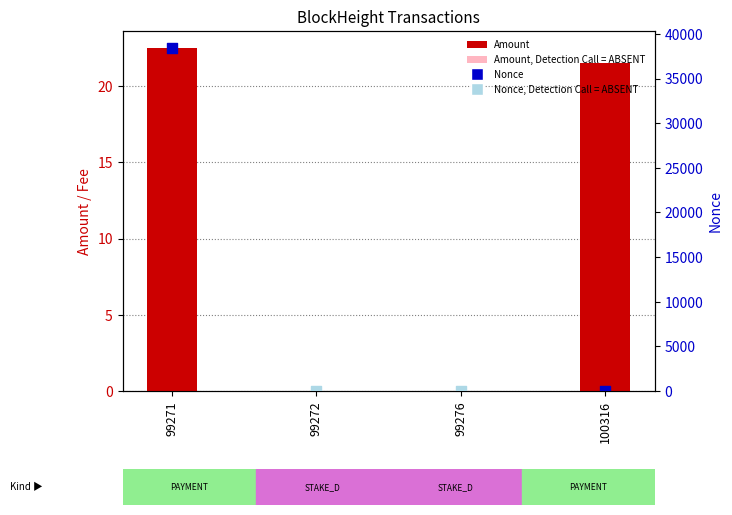

Which series has the largest total across all categories?

Nonce